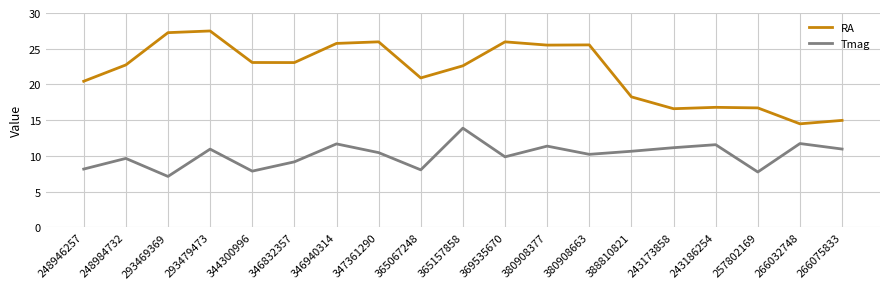

Which category has the lowest value in the Tmag series?

293469369